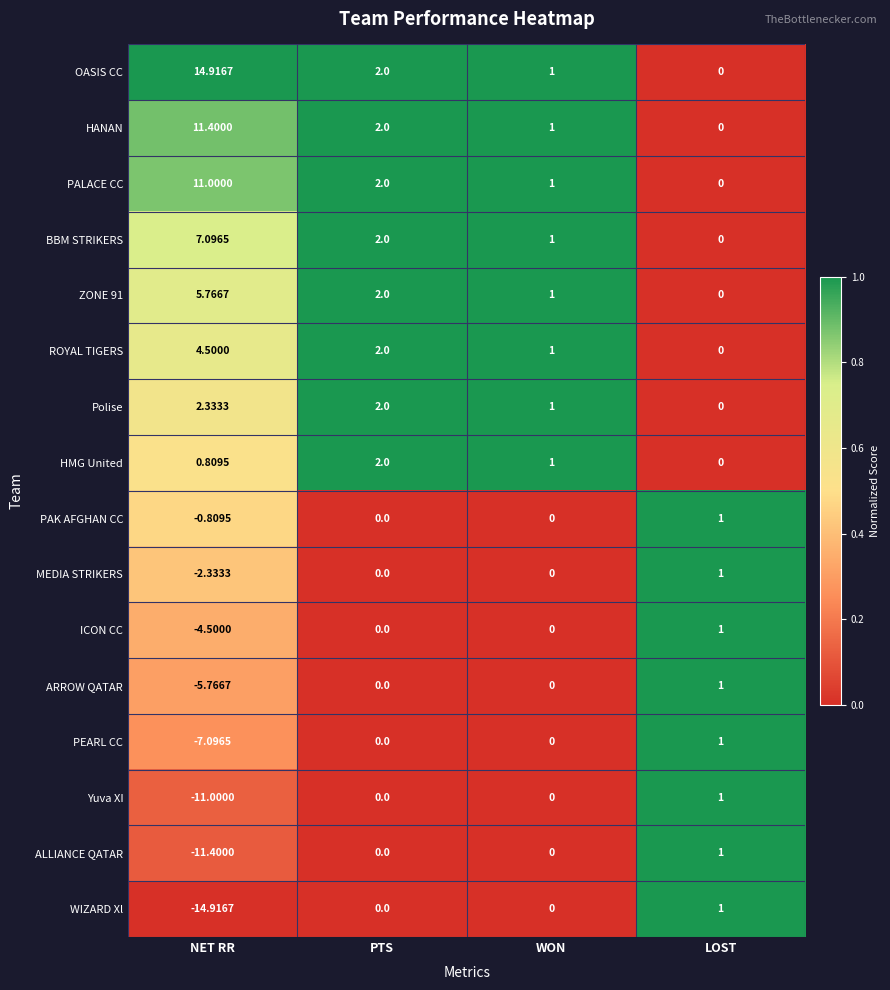

At which category is the sum across all series the highest?

PTS